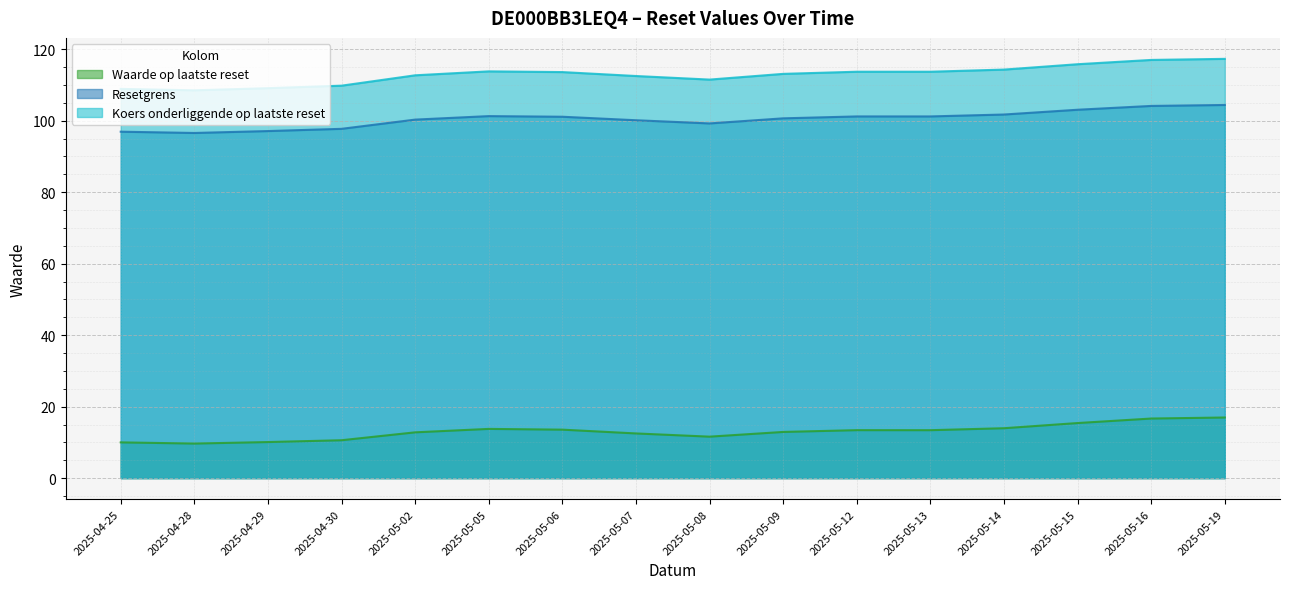

Does the chart display data point markers on the line(s)?

No